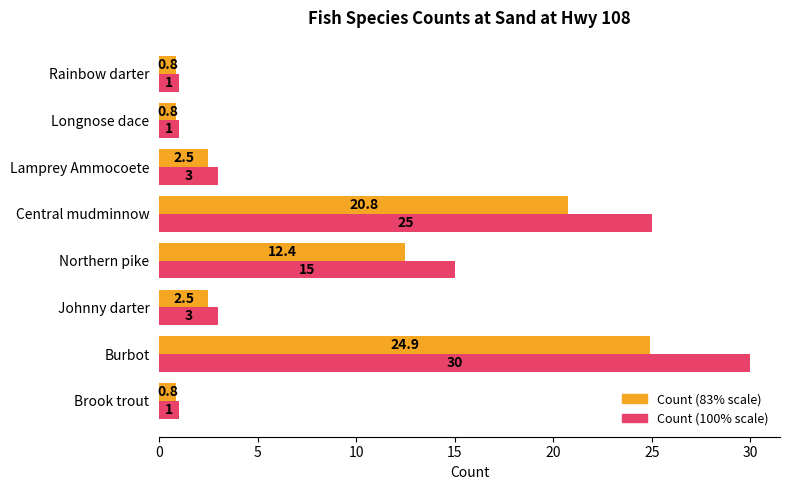

What is the greatest value displayed?

30.0